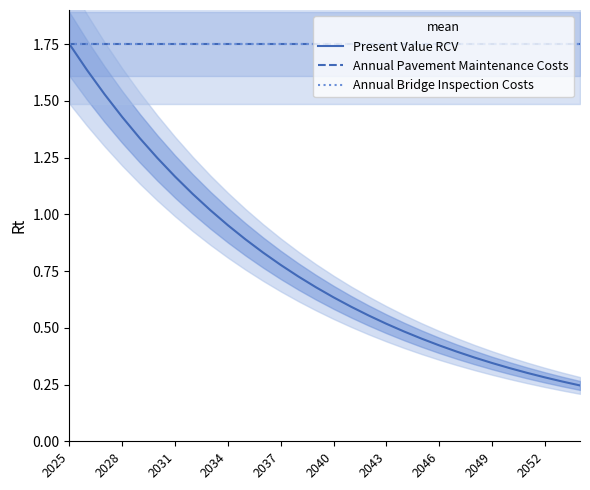

What value does the Annual Bridge Inspection Costs series have at 2028?

1.8